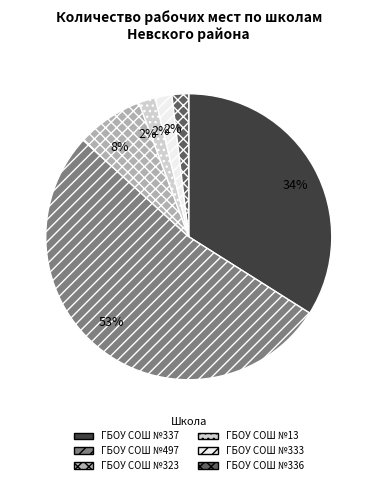

Which slice is the largest?

ГБОУ СОШ №497